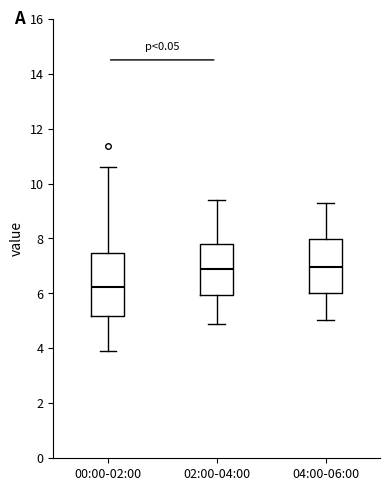

Reading left to right, read every box against the y-axis: the position of its median line, the range the box covers, and the ends of its whiskers. The values are not printed on the chart, so give them approximately, as read against the axis.

00:00-02:00: median 6.2, box 5.2 to 7.4, whiskers 4.0 to 10.6
02:00-04:00: median 6.8, box 6.0 to 7.8, whiskers 5.0 to 9.4
04:00-06:00: median 7.0, box 6.0 to 8.0, whiskers 5.0 to 9.4